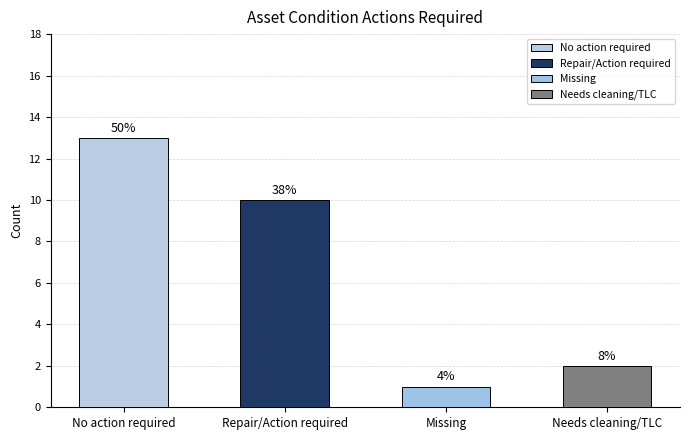

Does the chart contain any negative values?

No